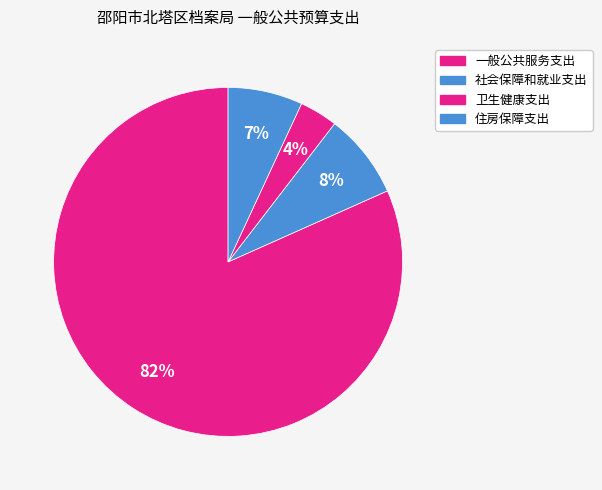

To the nearest percent, what is the difference between the largest and smallest slice percentages?

78%